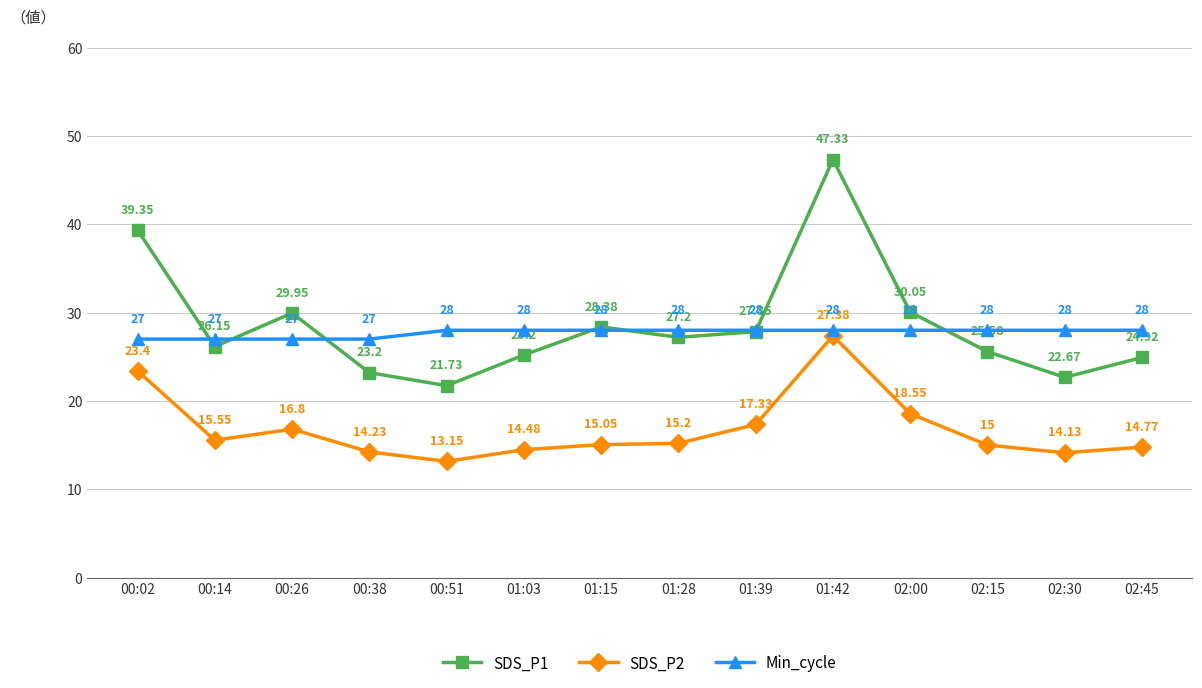

In SDS_P2, how many points are higher than both neighbors (excluding endpoints)?

2